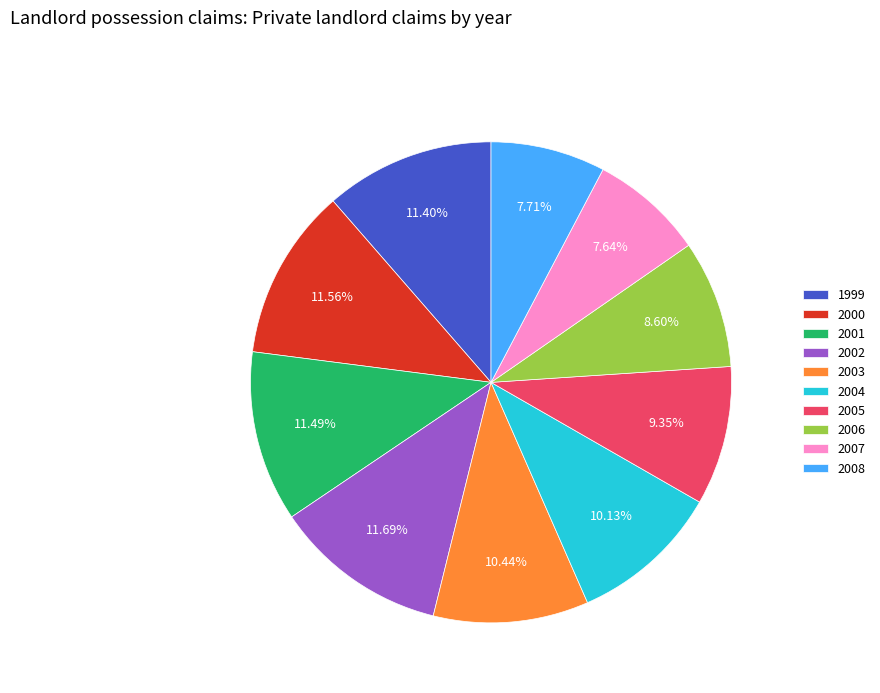

What is the ratio of the value at 2003 to the value at 2005?

1.1